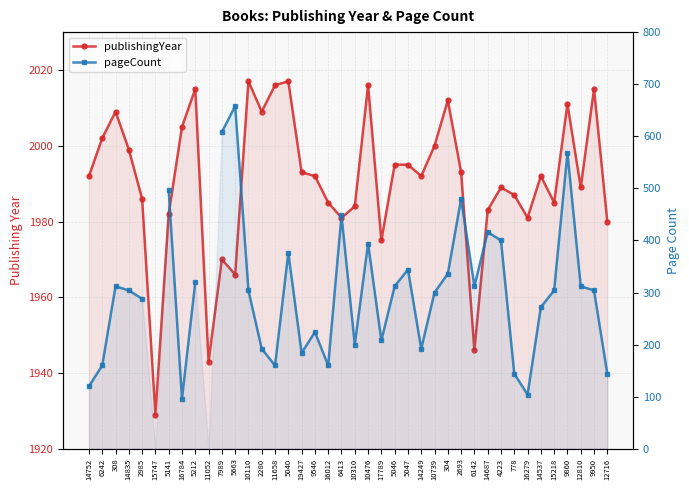

True or false: pageCount and publishingYear intersect in this chart.

False